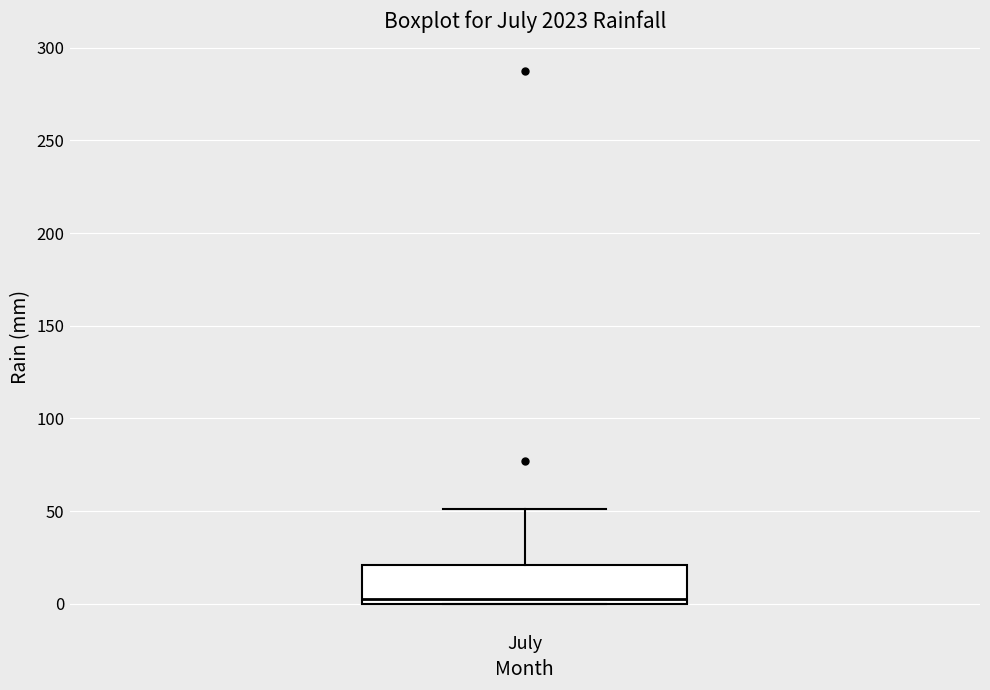

Read this box plot against the y-axis: the position of the median line, the range covered by the box, and the ends of both whiskers. The values are not printed on the chart, so give them approximately, as read against the axis.

median 5, box 0 to 20, whiskers 0 to 50